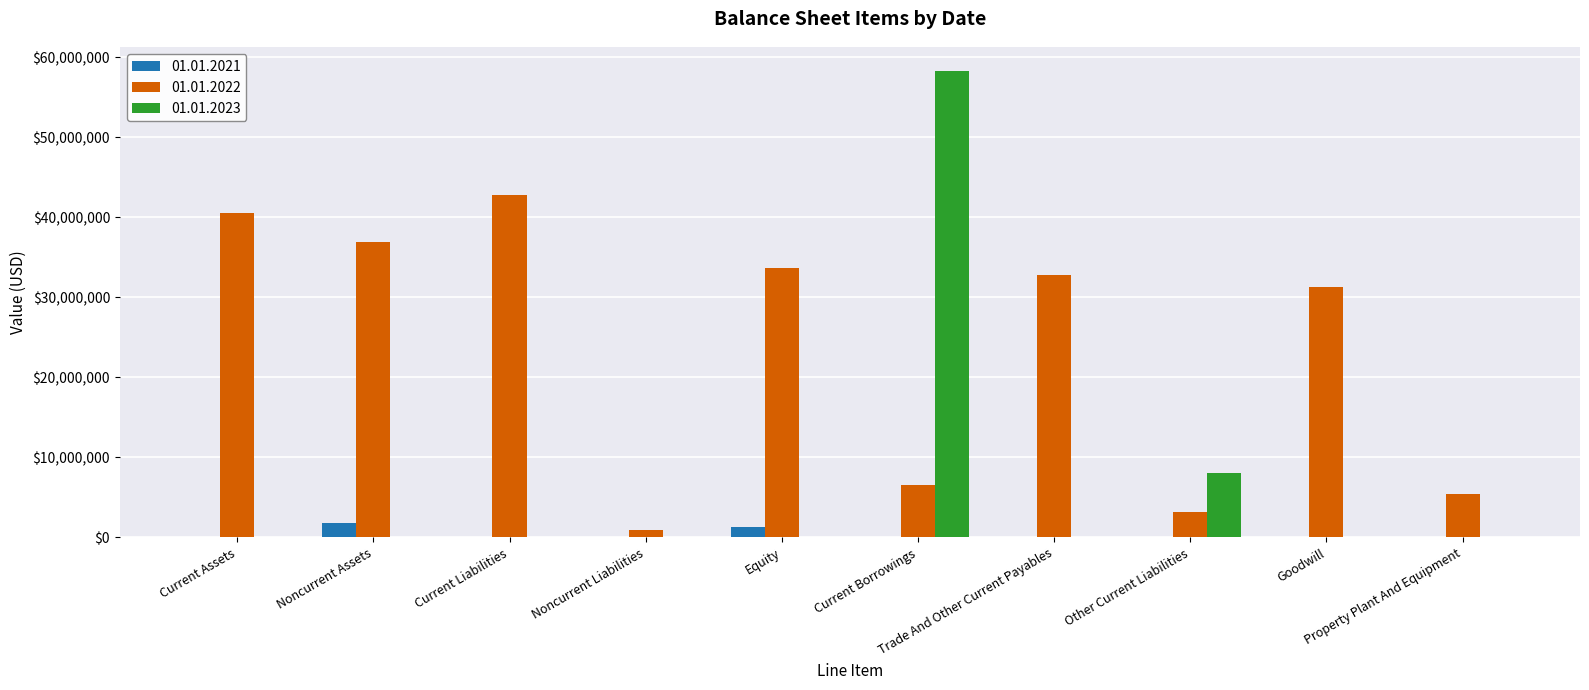

The 01.01.2021 series shows 0 at Property Plant And Equipment. True or false?

True